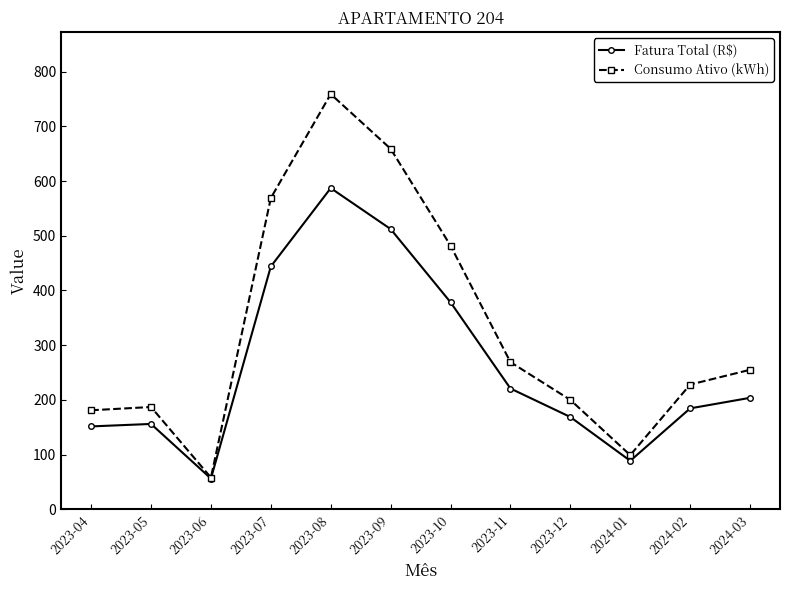

What are all the series names shown in the legend?

Fatura Total (R$), Consumo Ativo (kWh)